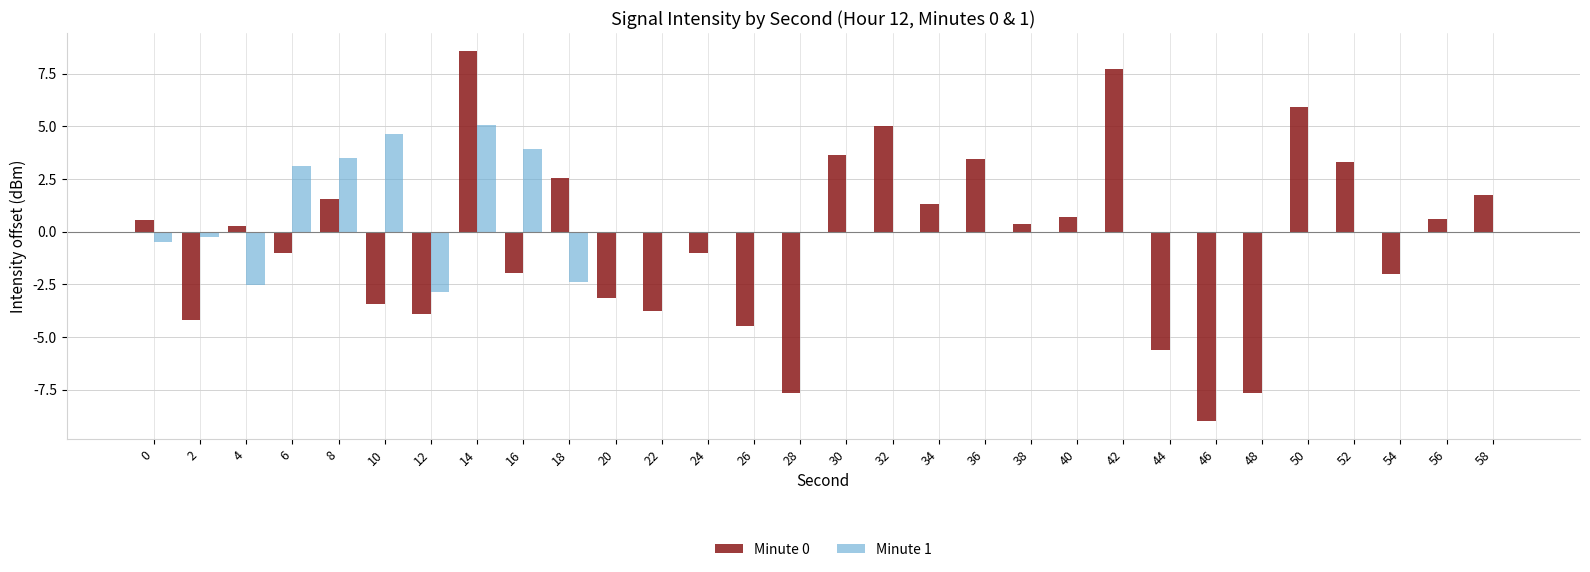

How many values in the Minute 0 series exceed 0?

16